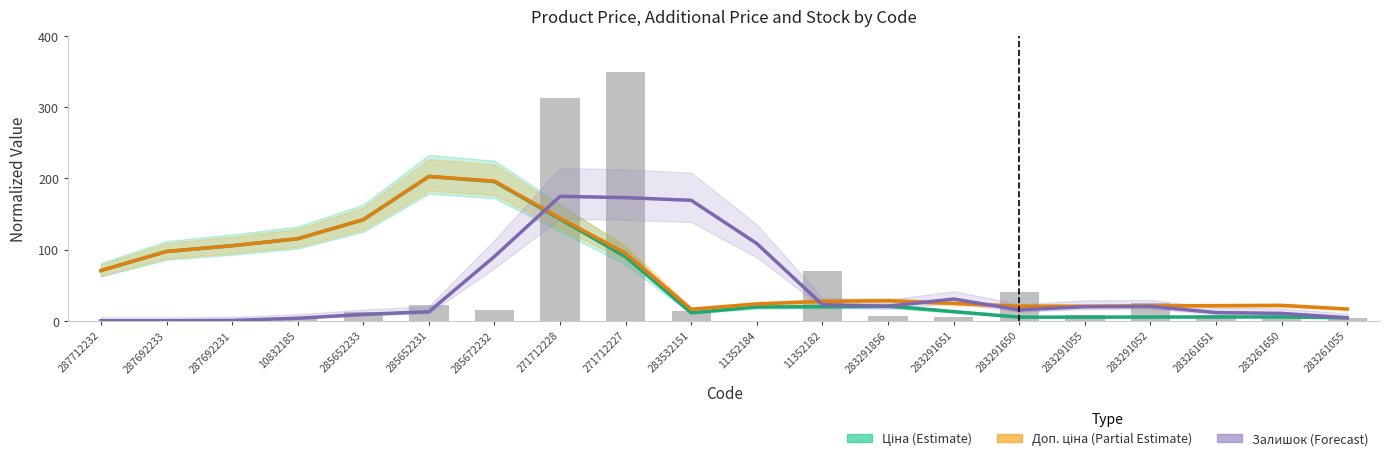

Which series has the largest total across all categories?

Доп. ціна (Partial Estimate)